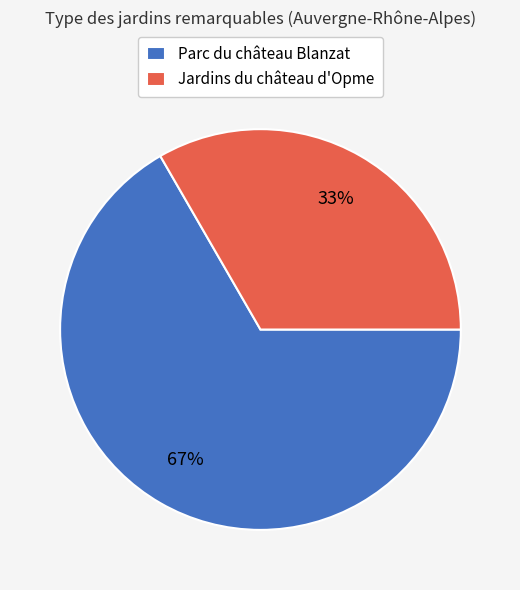

To the nearest percent, what is the combined percentage of Jardins du château d'Opme and Parc du château Blanzat?

100%